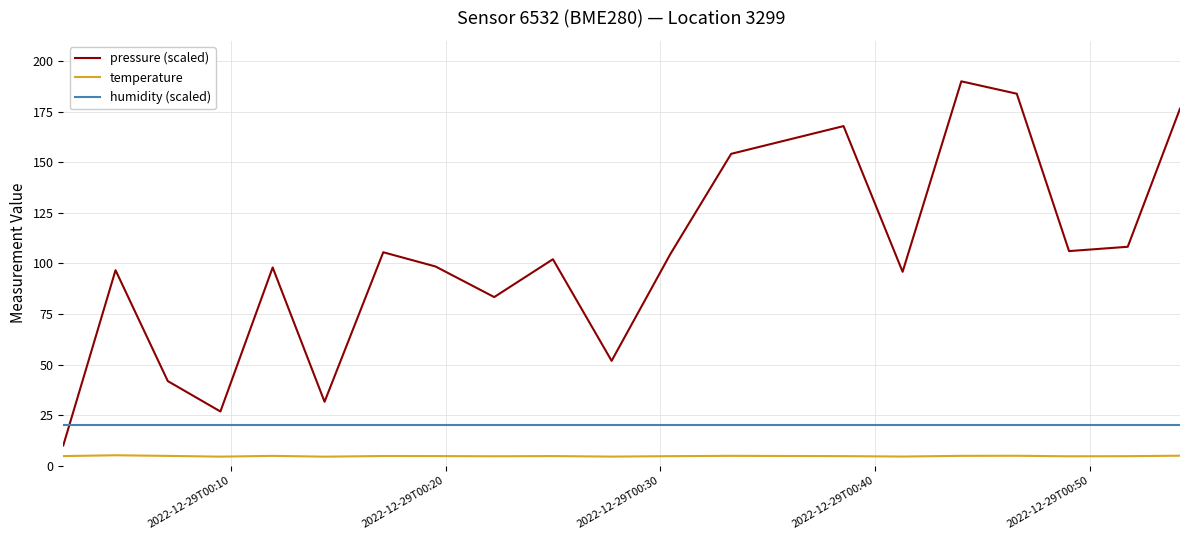

Is this an area chart (filled region under the line)?

No